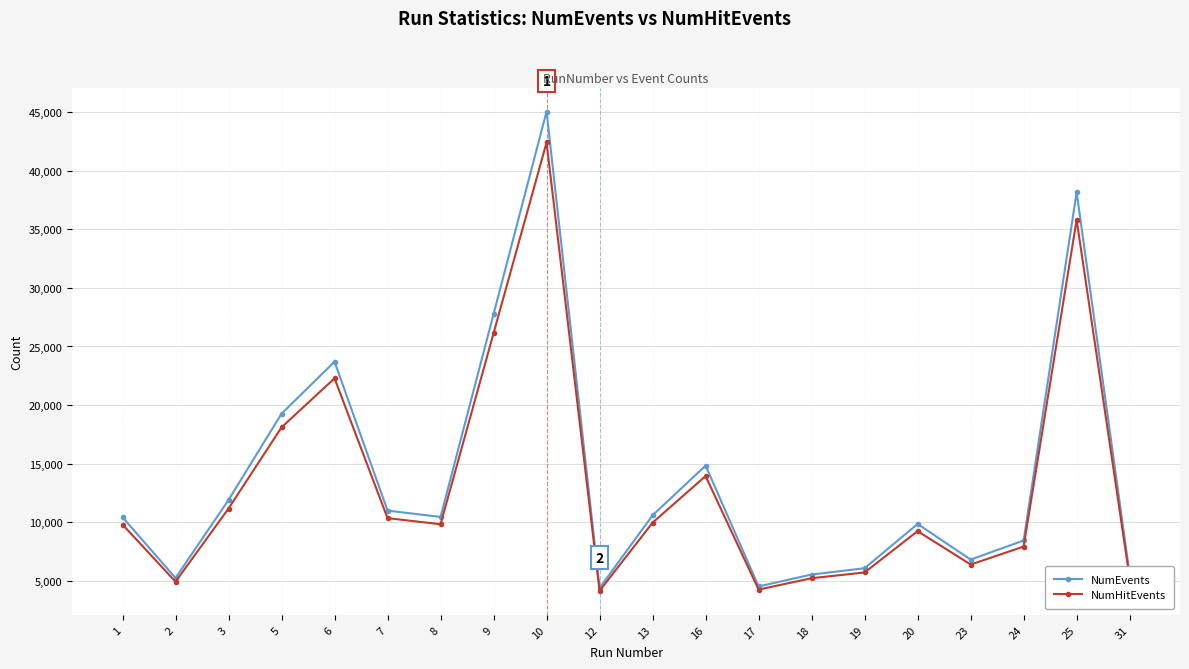

Count the number of categories in the chart.

20